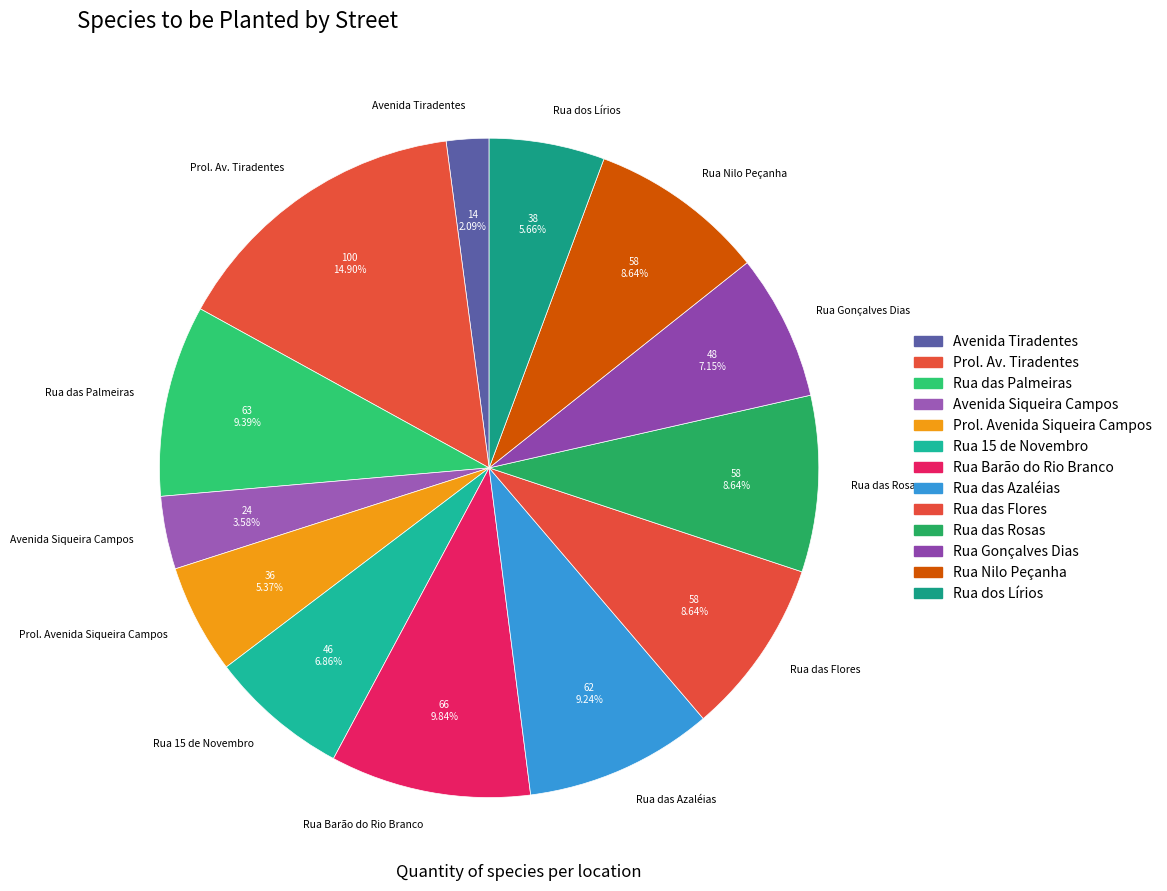

Is Rua Gonçalves Dias the majority of the pie?

No